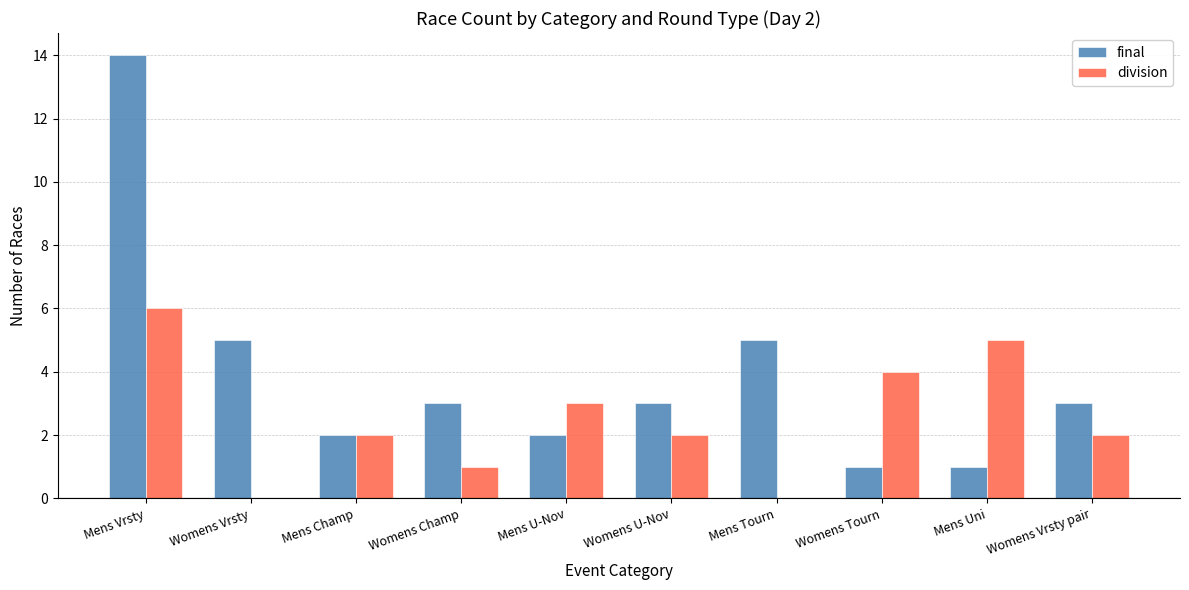

The value of division at Mens U-Nov is 4. True or false?

False